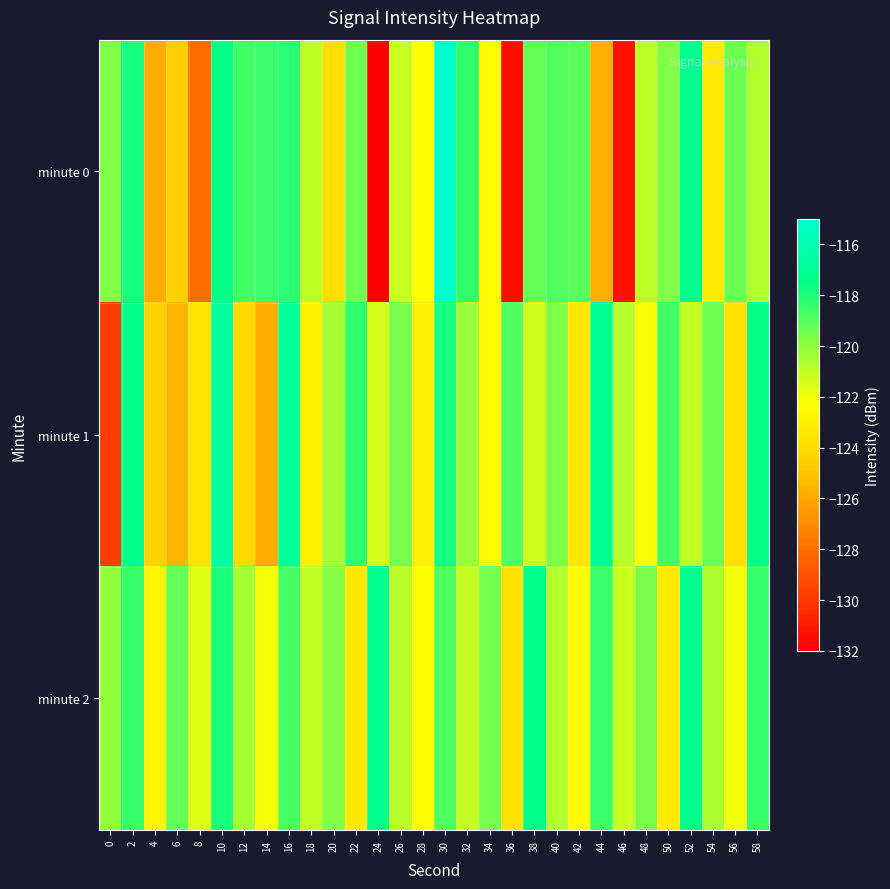

Which series has the largest total across all categories?

minute 2